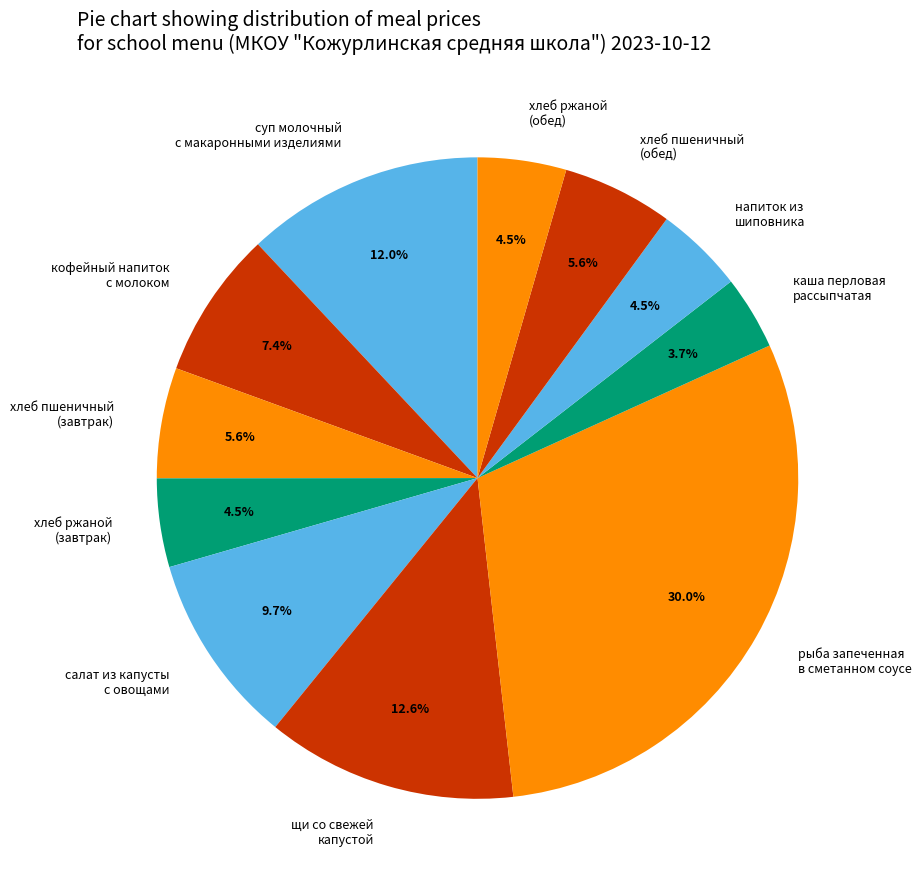

Count the number of slices in the pie.

11